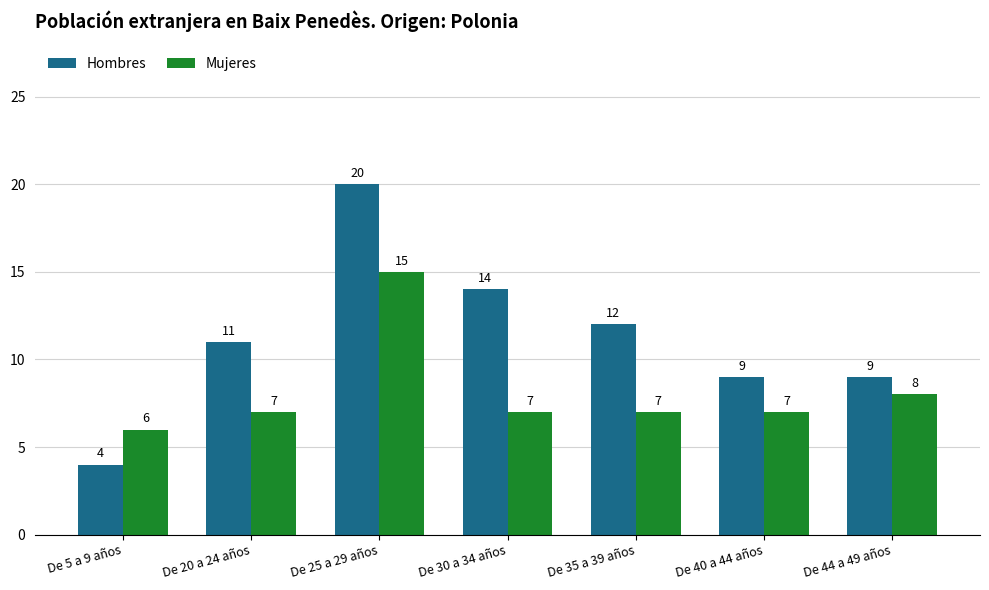

What is the value of the Mujeres bar at the 3rd from the left?

15